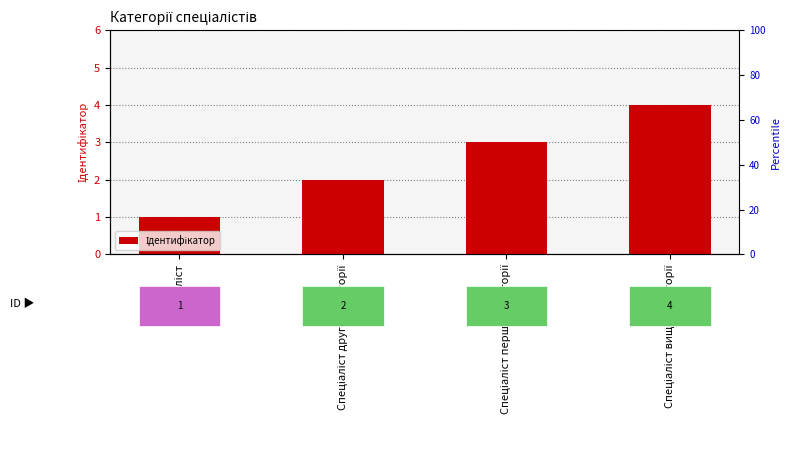

At which label does the data first exceed 3?

Спеціаліст вищої категорії